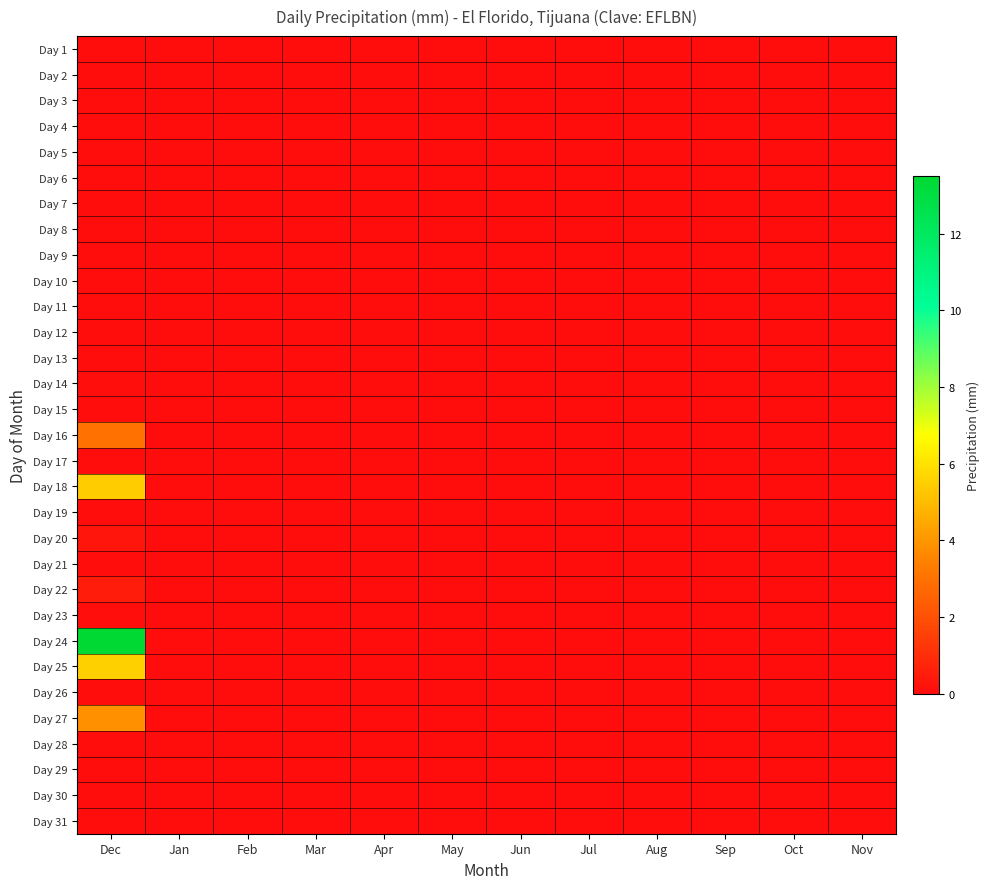

Which series has the widest spread of values?

Day 24